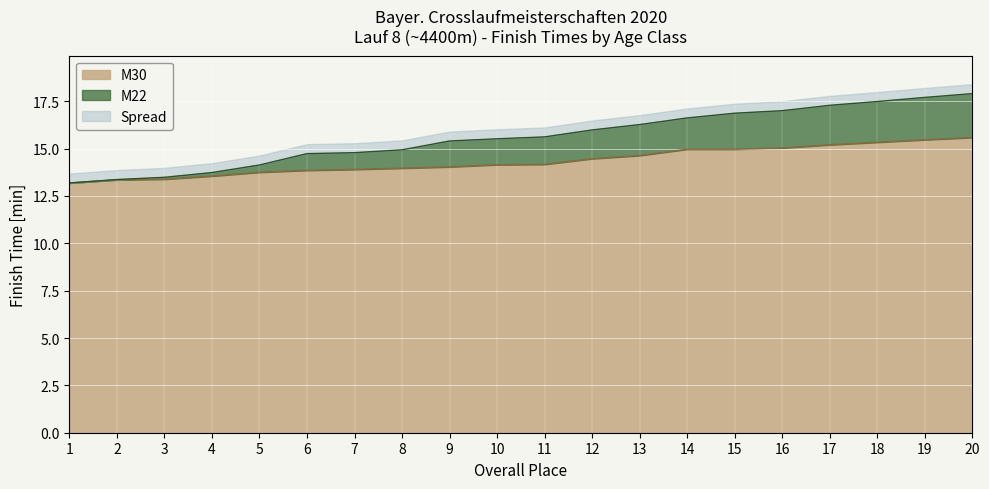

Between 1 and 17, which is larger?

17